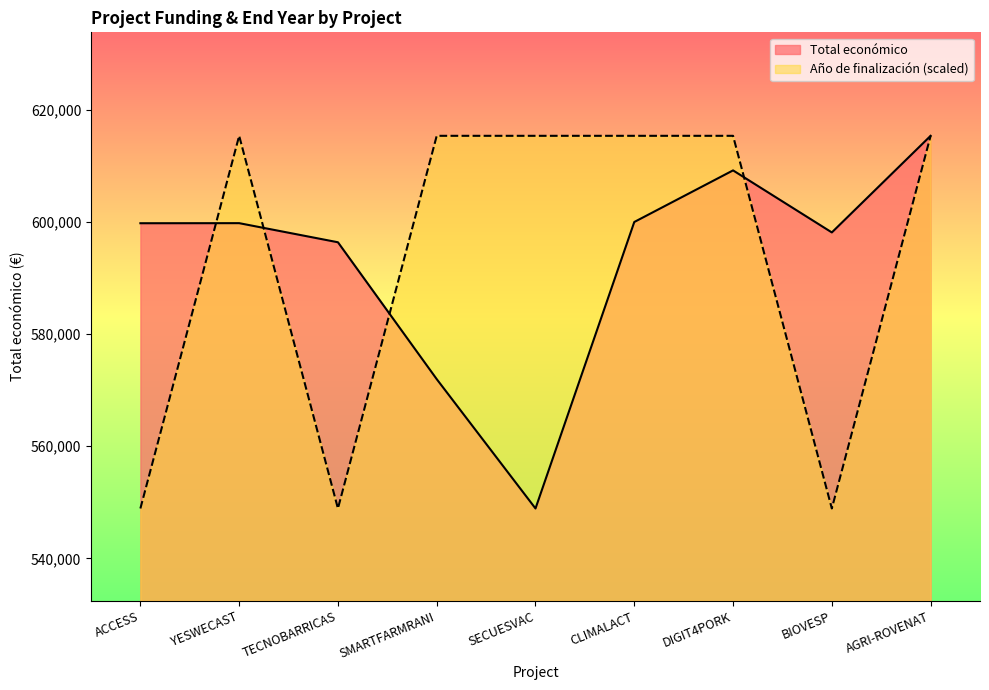

Does the chart display data point markers on the line(s)?

No